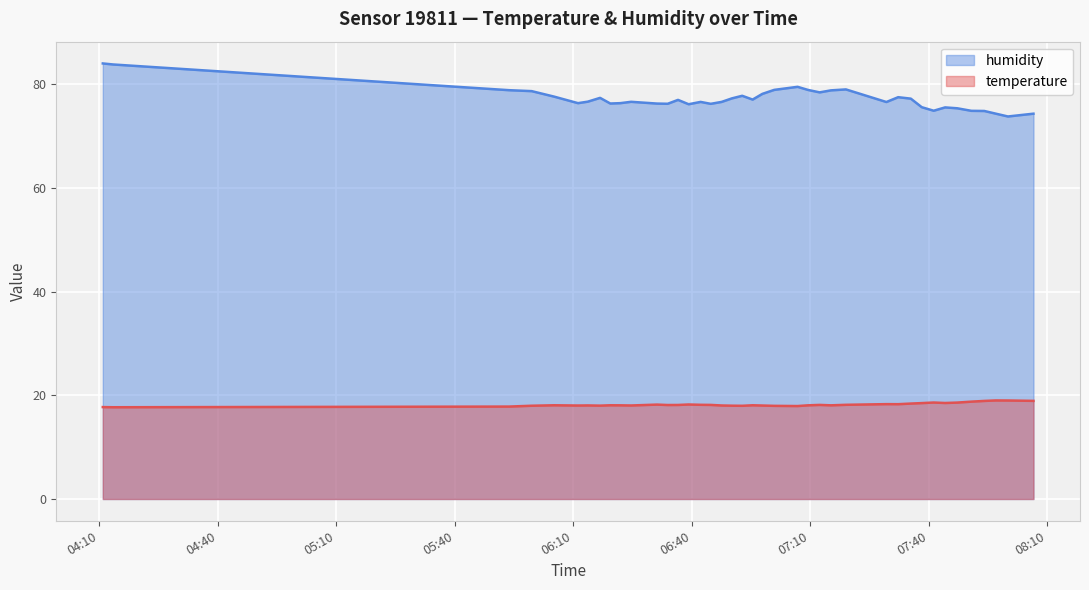

How many lines are shown in the chart?

2